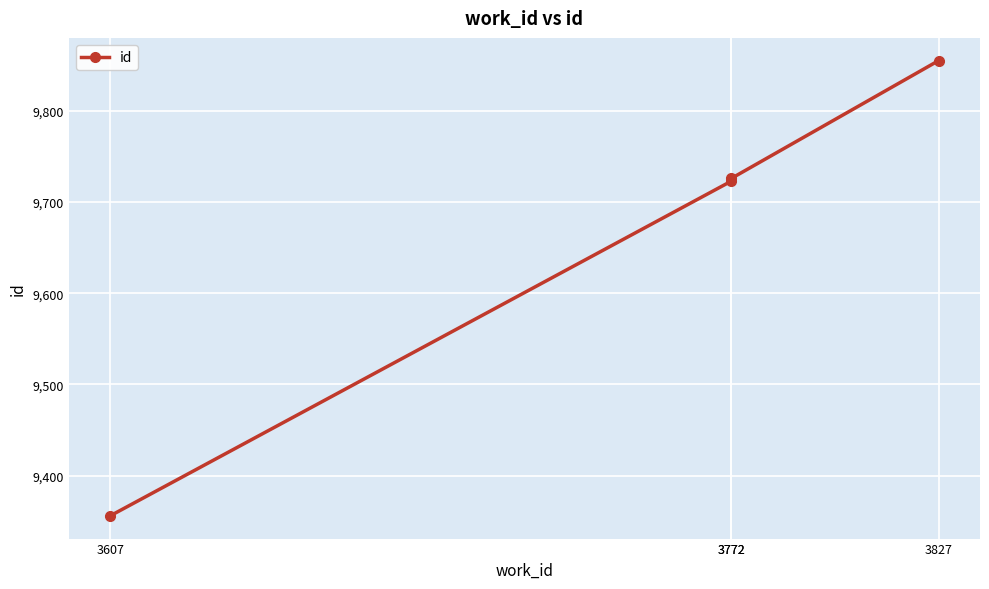

What is the value of the 4th point from the left?

9855